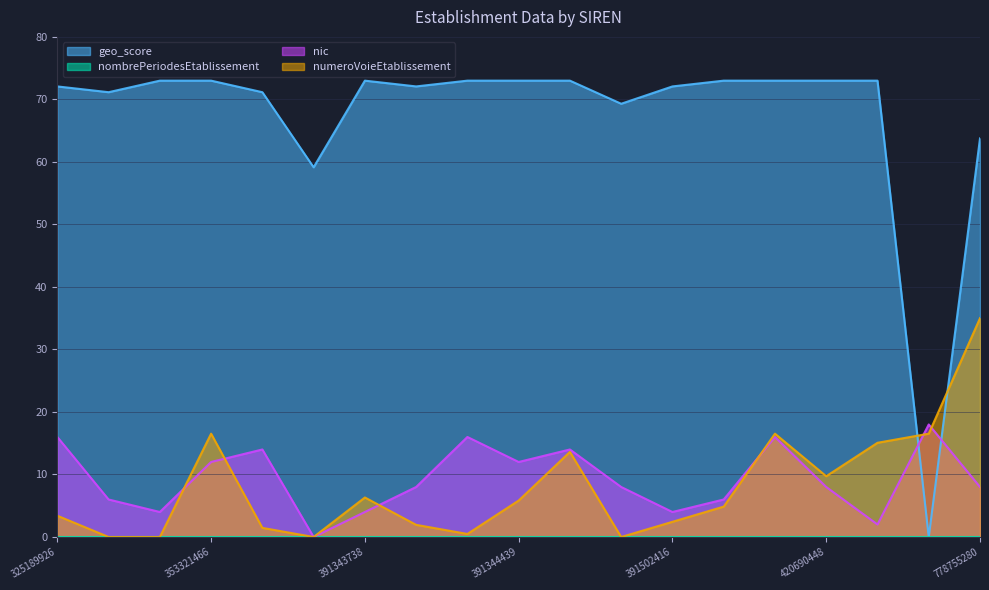

Is it true that geo_score equals 125.6 at 417719184?

False